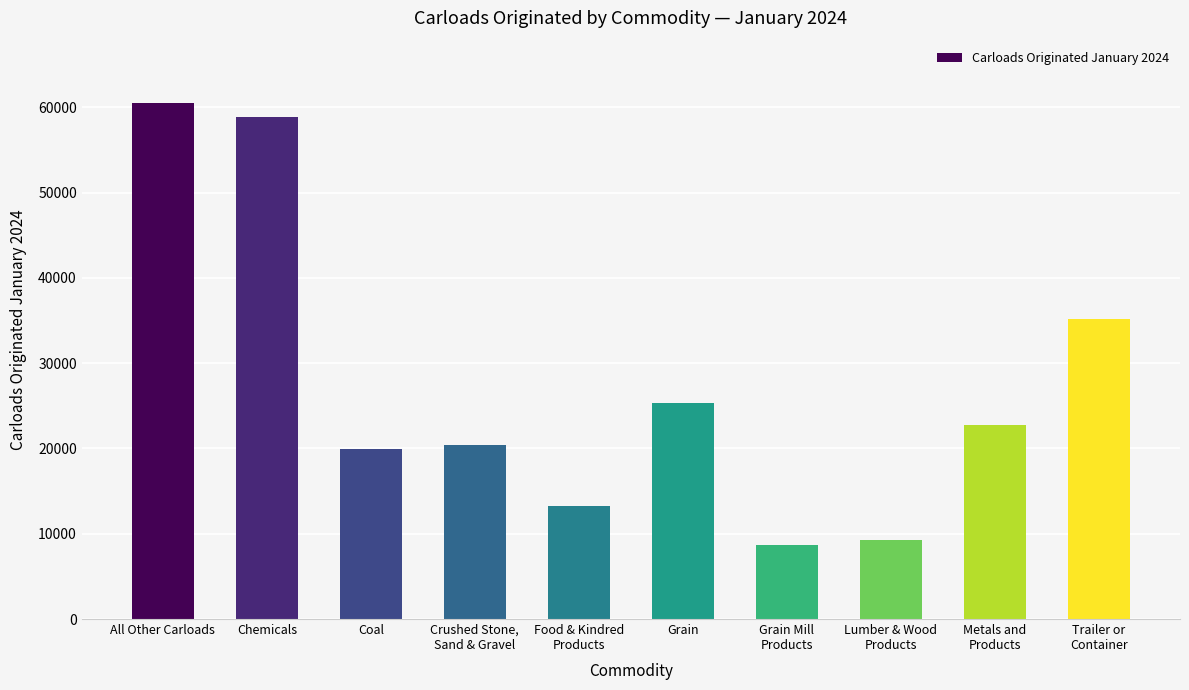

What is the smallest value displayed?

8710